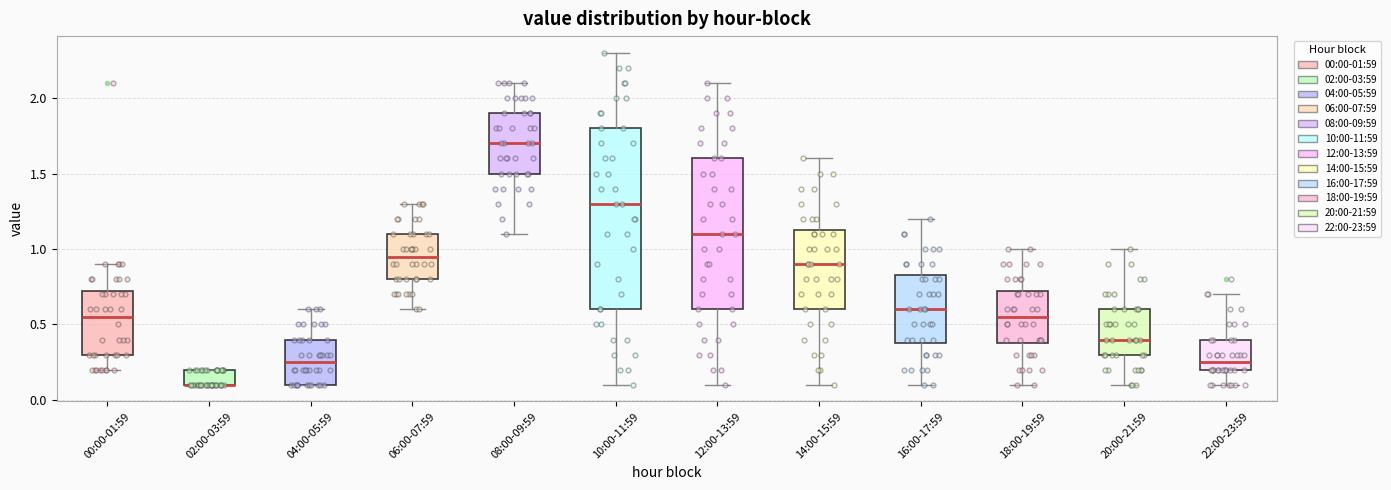

Reading left to right, read every box against the y-axis: the position of its median line, the range the box covers, and the ends of its whiskers. The values are not printed on the chart, so give them approximately, as read against the axis.

00:00-01:59: median 0.55, box 0.30 to 0.75, whiskers 0.20 to 0.90
02:00-03:59: median 0.10 (drawn on the box's lower edge), box 0.10 to 0.20, whiskers 0.10 to 0.20
04:00-05:59: median 0.25, box 0.10 to 0.40, whiskers 0.10 to 0.60
06:00-07:59: median 0.95, box 0.80 to 1.10, whiskers 0.60 to 1.30
08:00-09:59: median 1.70, box 1.50 to 1.90, whiskers 1.10 to 2.10
10:00-11:59: median 1.30, box 0.60 to 1.80, whiskers 0.10 to 2.30
12:00-13:59: median 1.10, box 0.60 to 1.60, whiskers 0.10 to 2.10
14:00-15:59: median 0.90, box 0.60 to 1.15, whiskers 0.10 to 1.60
16:00-17:59: median 0.60, box 0.40 to 0.85, whiskers 0.10 to 1.20
18:00-19:59: median 0.55, box 0.40 to 0.75, whiskers 0.10 to 1.00
20:00-21:59: median 0.40, box 0.30 to 0.60, whiskers 0.10 to 1.00
22:00-23:59: median 0.25, box 0.20 to 0.40, whiskers 0.10 to 0.70